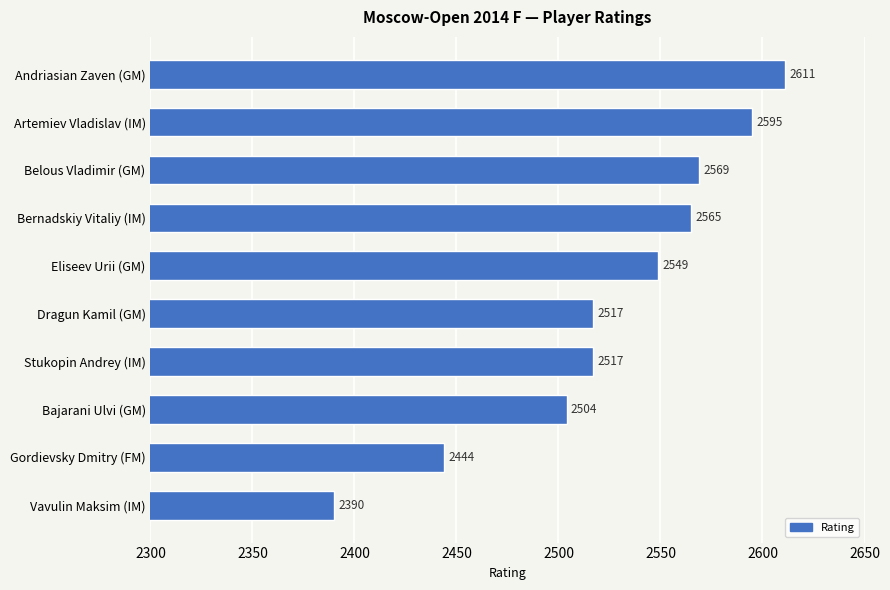

What is the average value?

2526